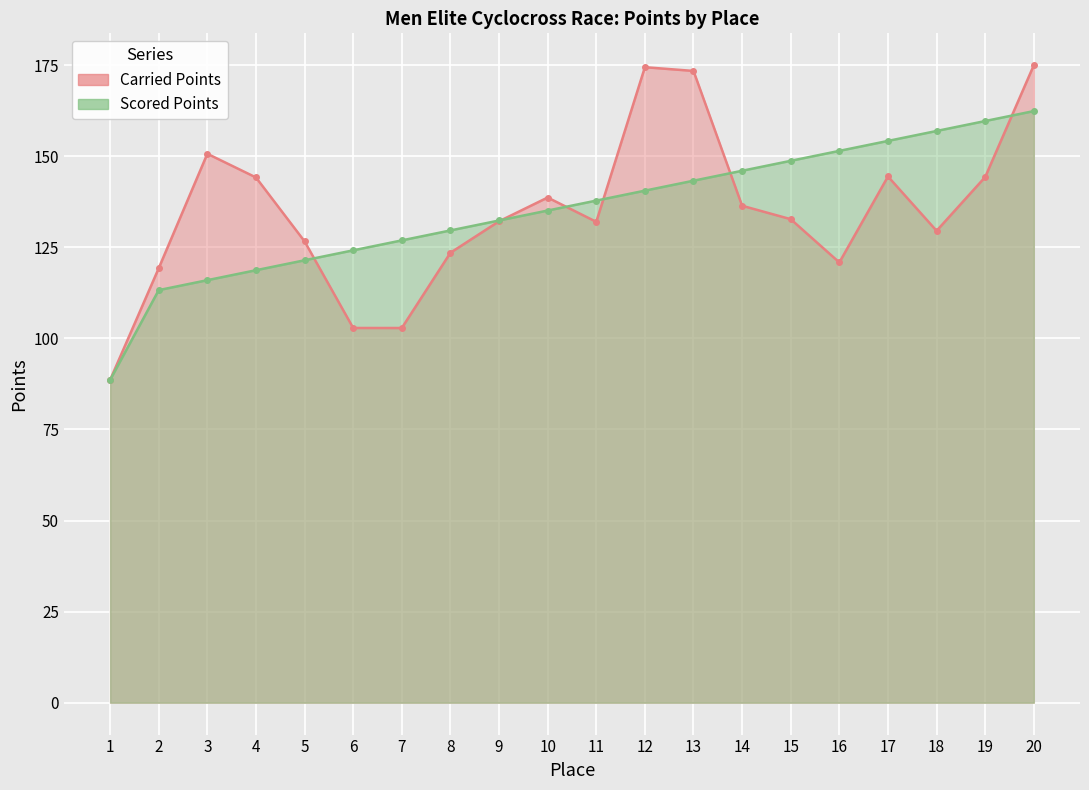

True or false: Scored Points and Carried Points intersect in this chart.

True